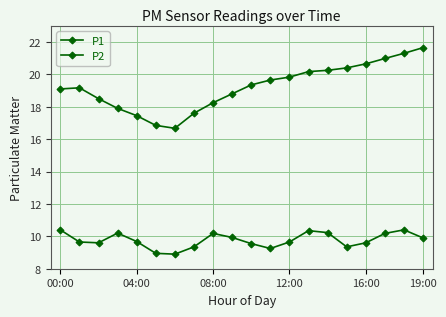

Count the number of data series in this chart.

2